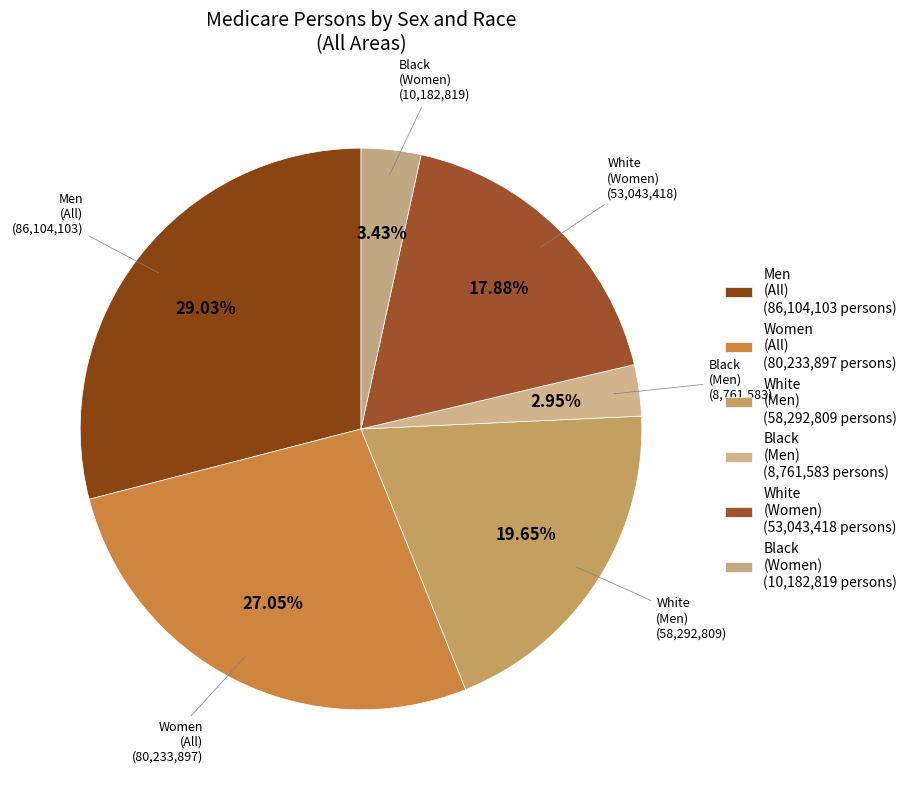

To the nearest percent, what portion does Men represent?

29%